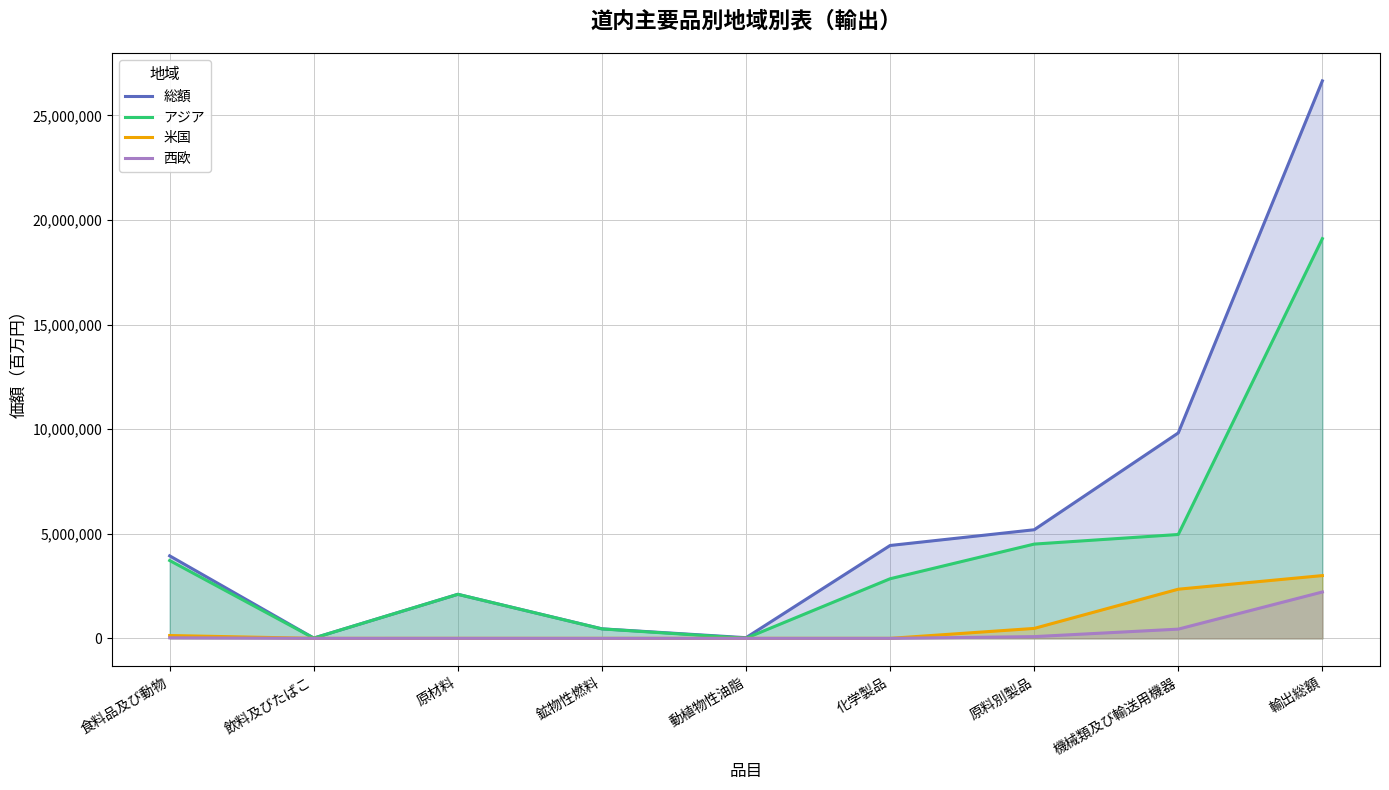

What is the sum of all 米国 values?

5961176